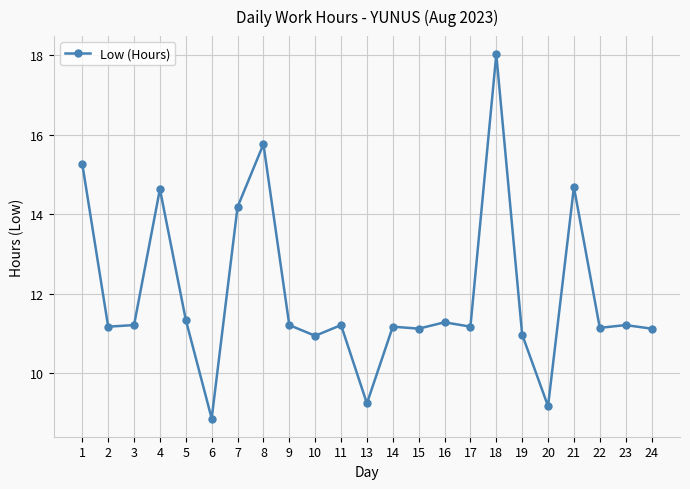

Which label corresponds to the smallest value in the chart?

6